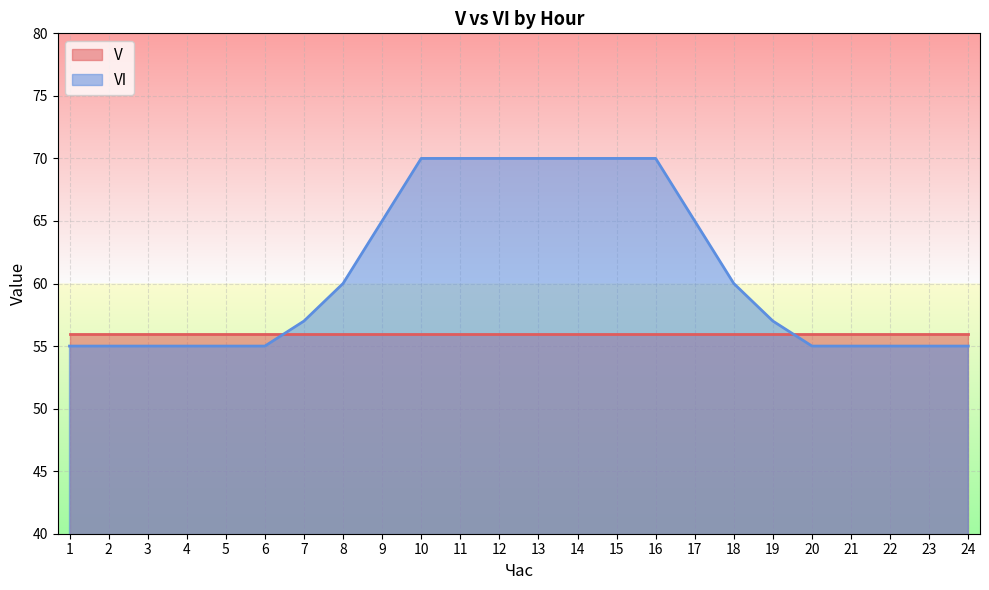

The value at 10 is 100. True or false?

False